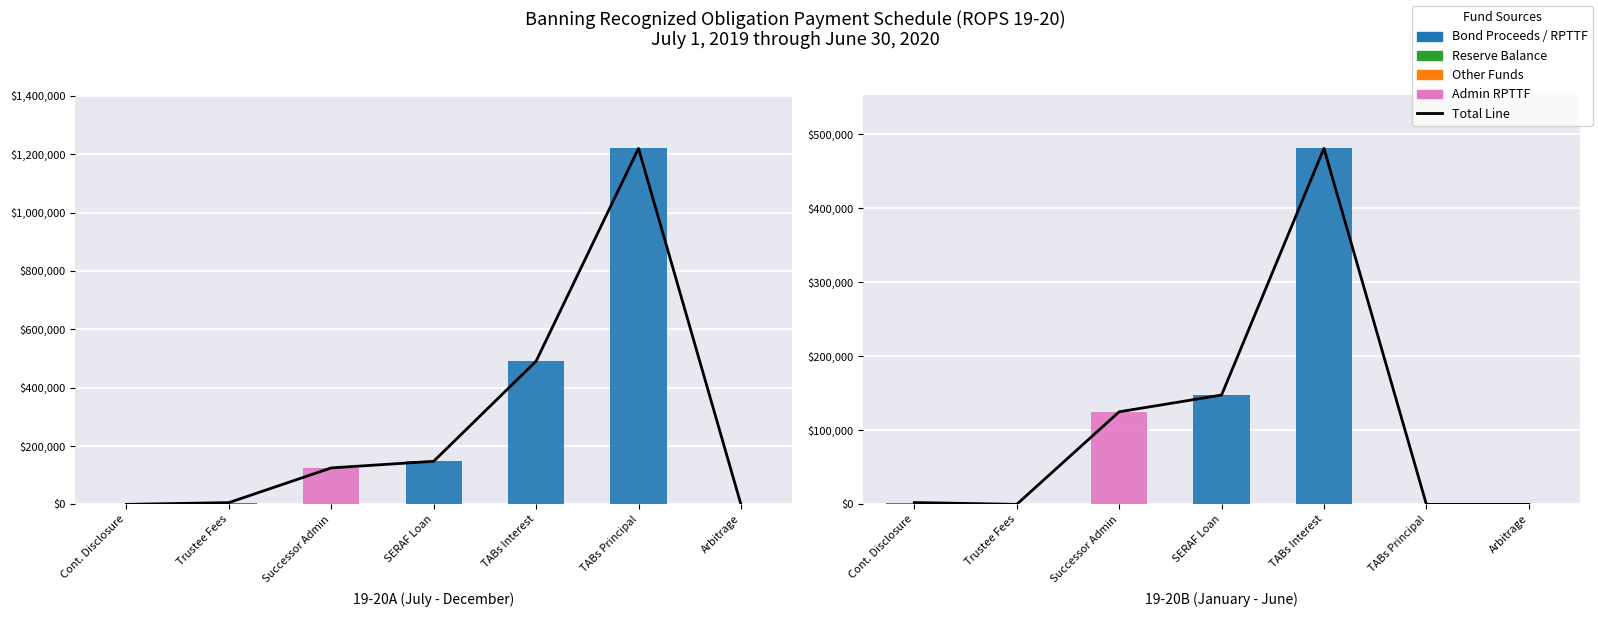

Where is Bond Proceeds nearest to the value 0?

Cont. Disclosure